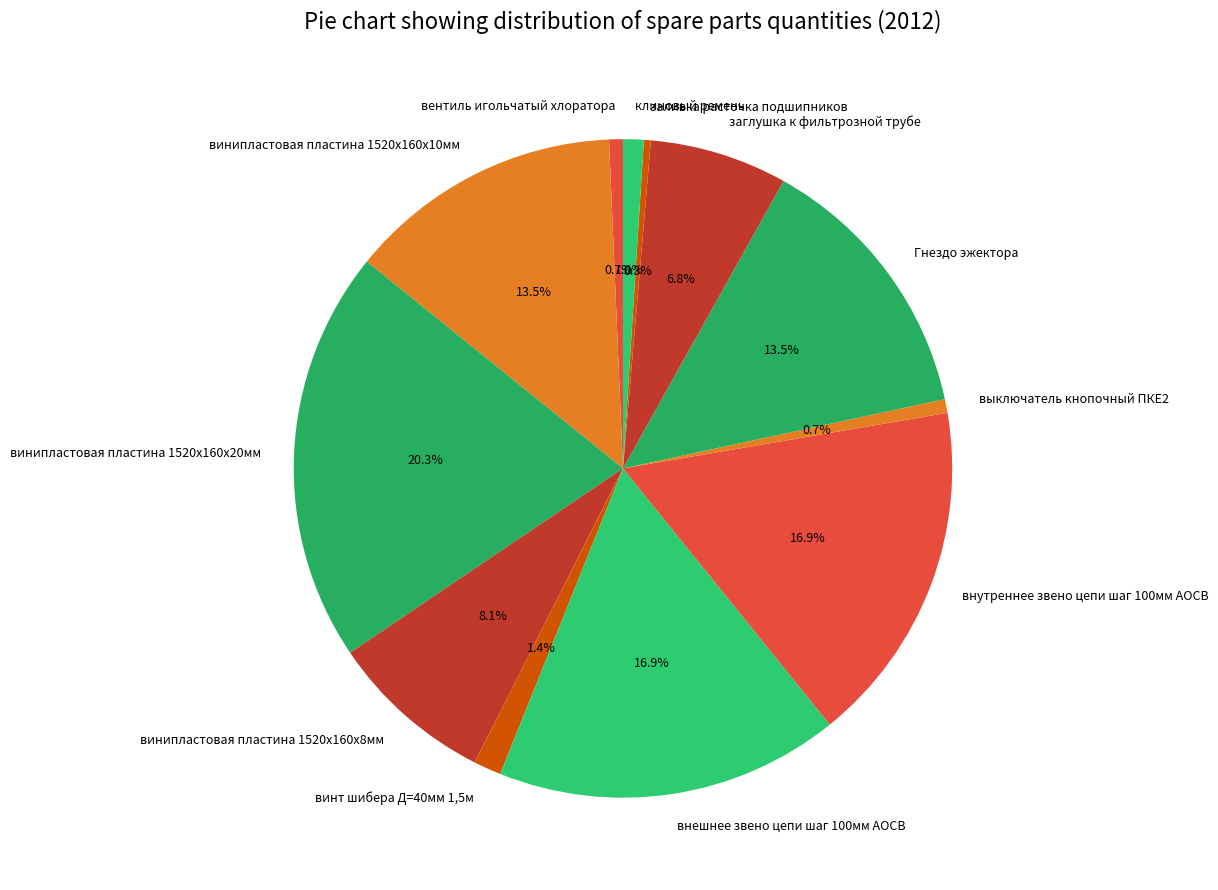

The внутреннее звено цепи шаг 100мм АОСВ slice represents 17% of the pie. True or false?

True